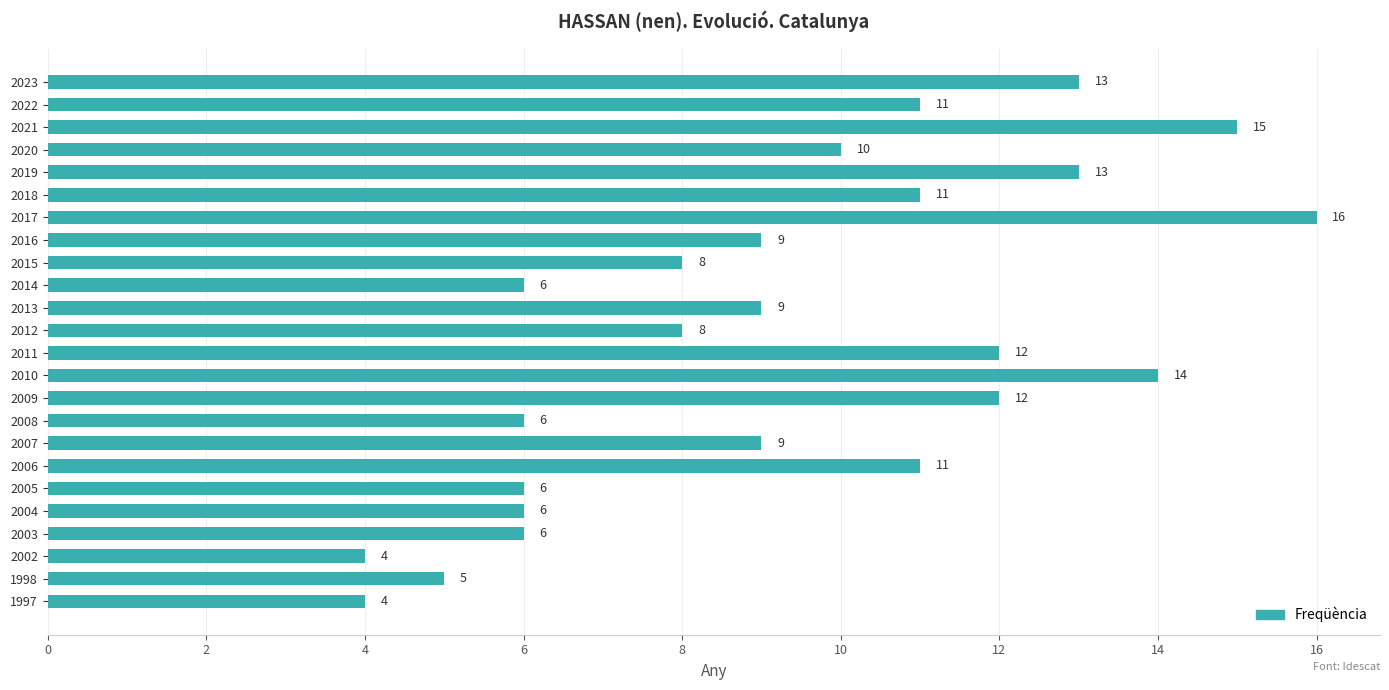

How many data points are less than 9?

10